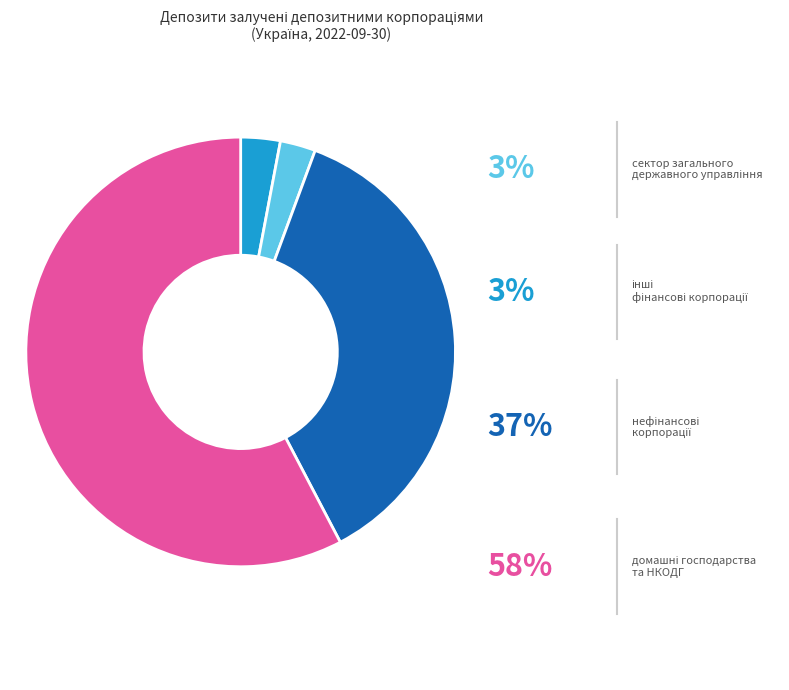

How many segments does this pie chart have?

4